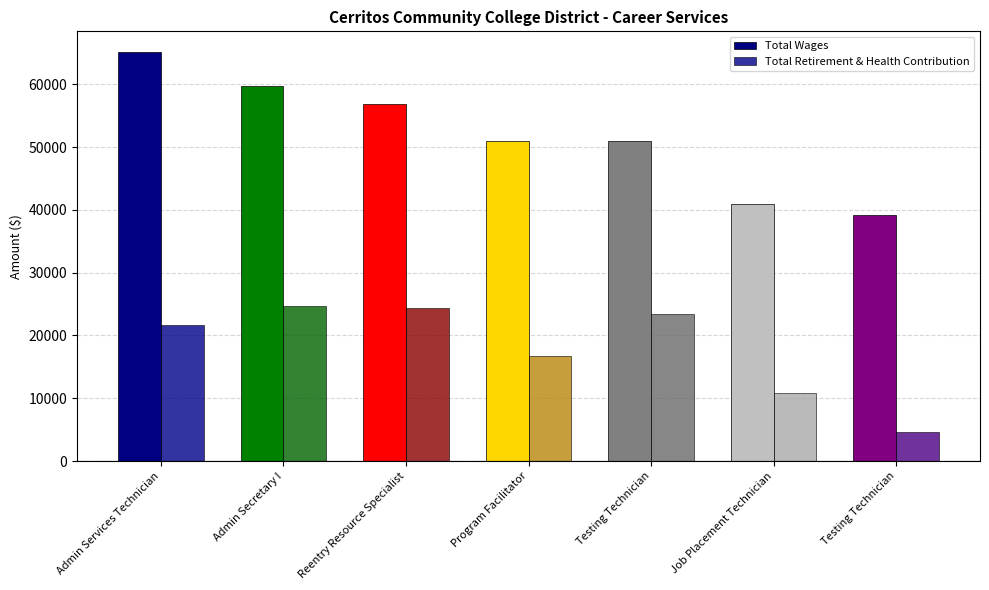

How many values in the Total Wages series are below 51009?

3